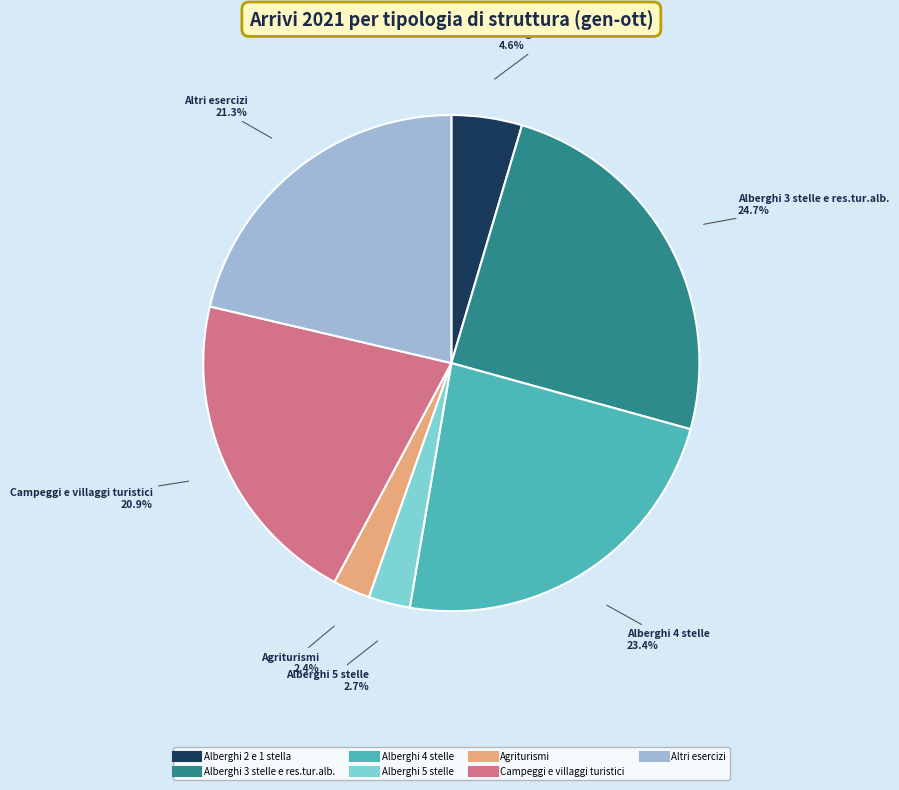

Approximately how many times larger is the value at Campeggi e villaggi turistici compared to Alberghi 3 stelle e res.tur.alb.?

0.8